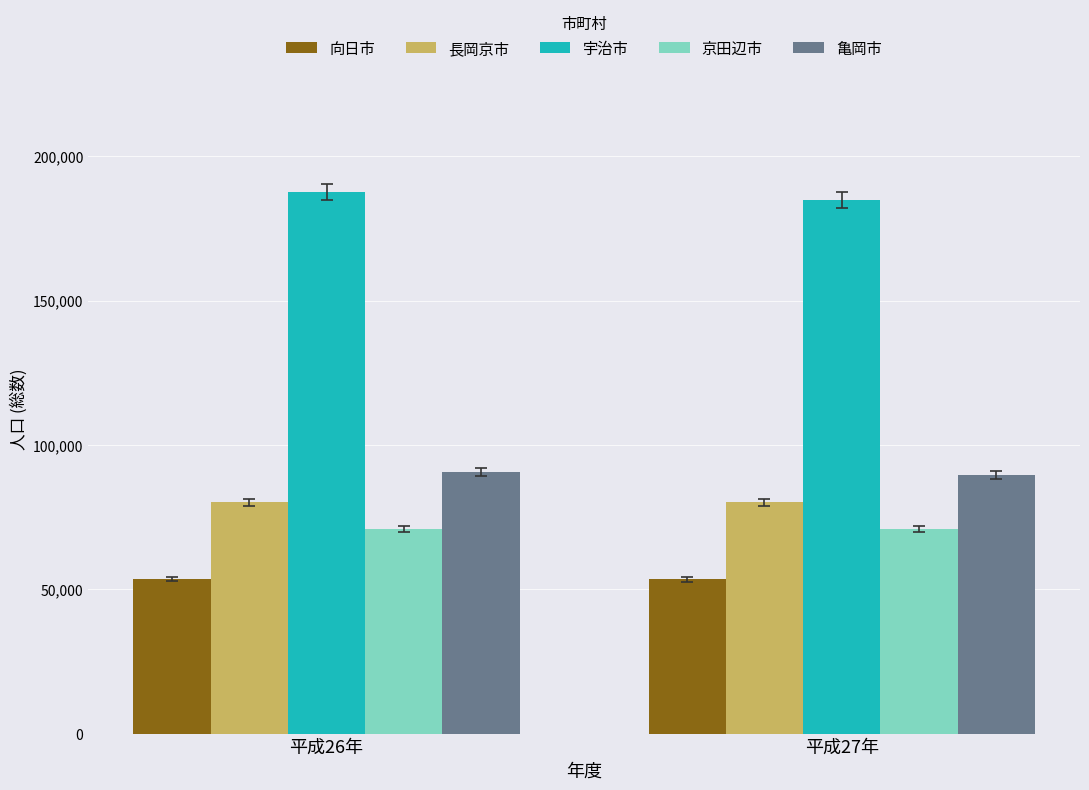

At how many categories does at least one series exceed 89356?

2